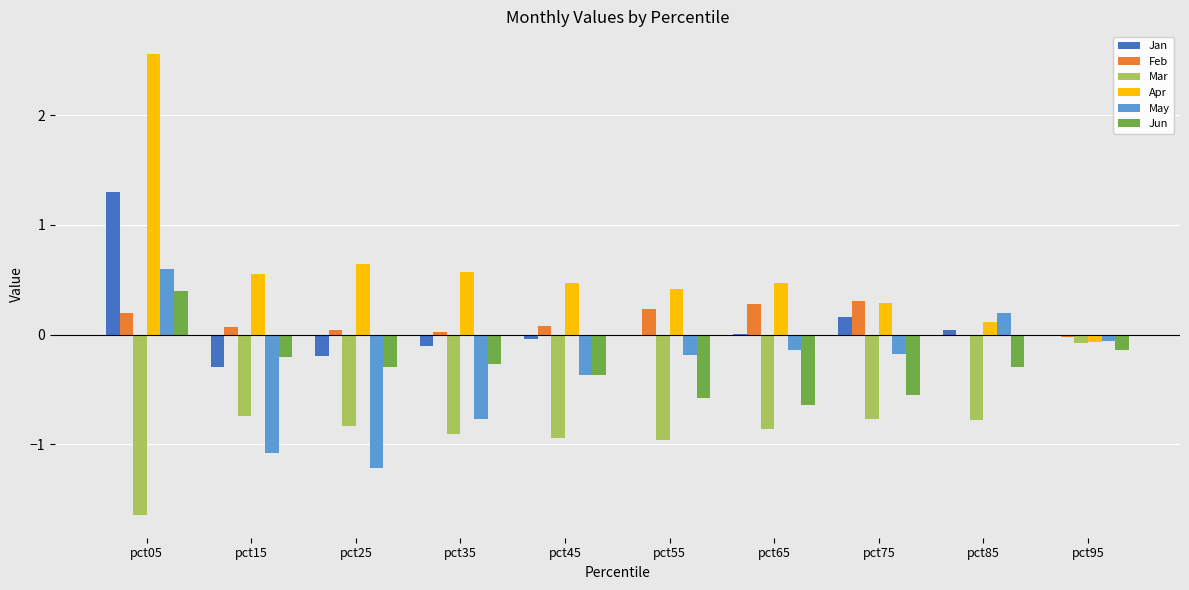

How many groups of bars are there?

10